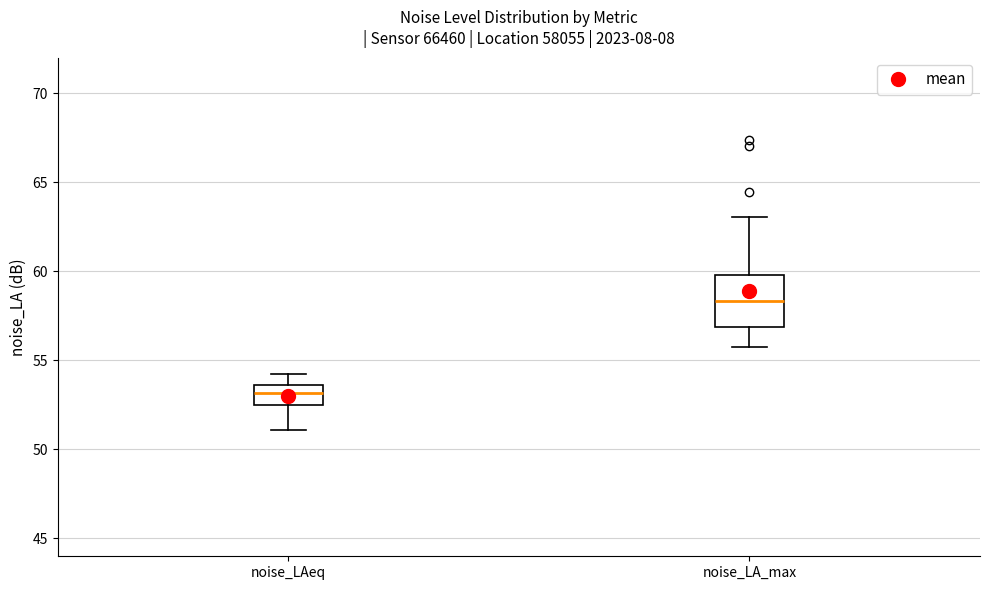

Which box's median line is the highest?

noise_LA_max